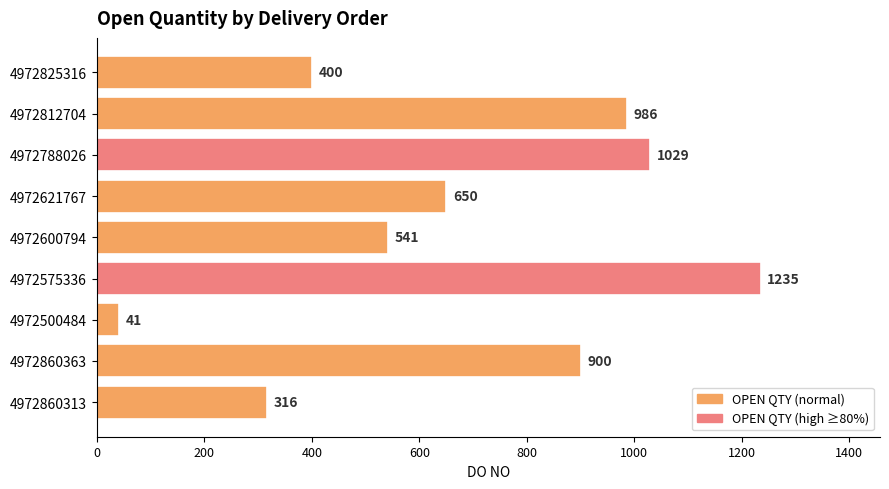

What is the change in value from 4972600794 to 4972788026?

+488